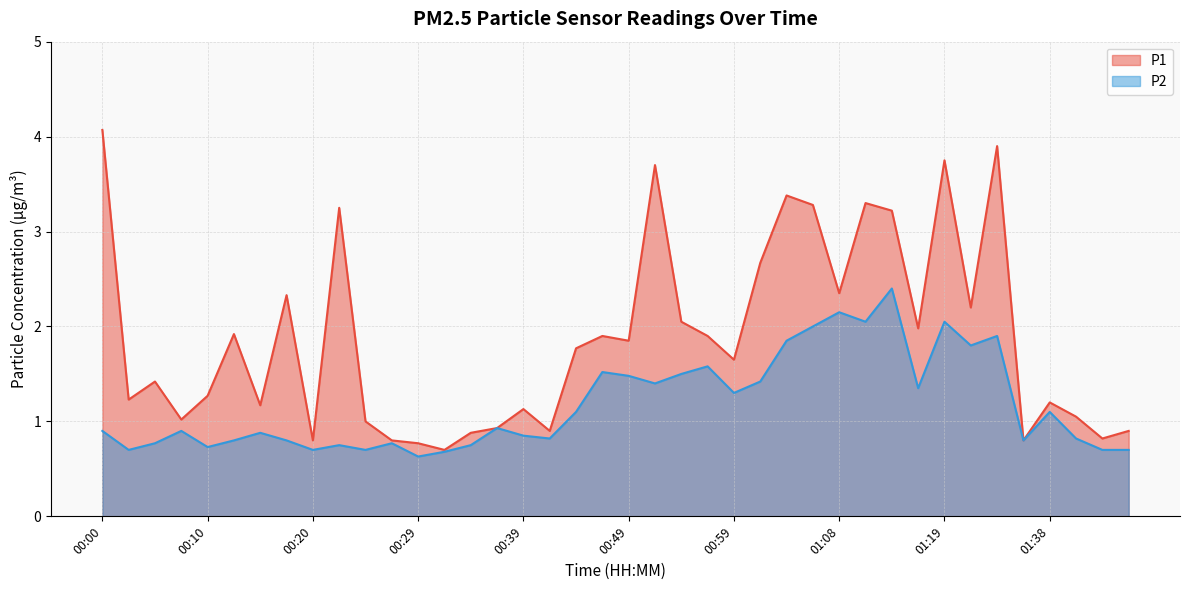

List the series in order of their overall mean, lowest first.

P2, P1